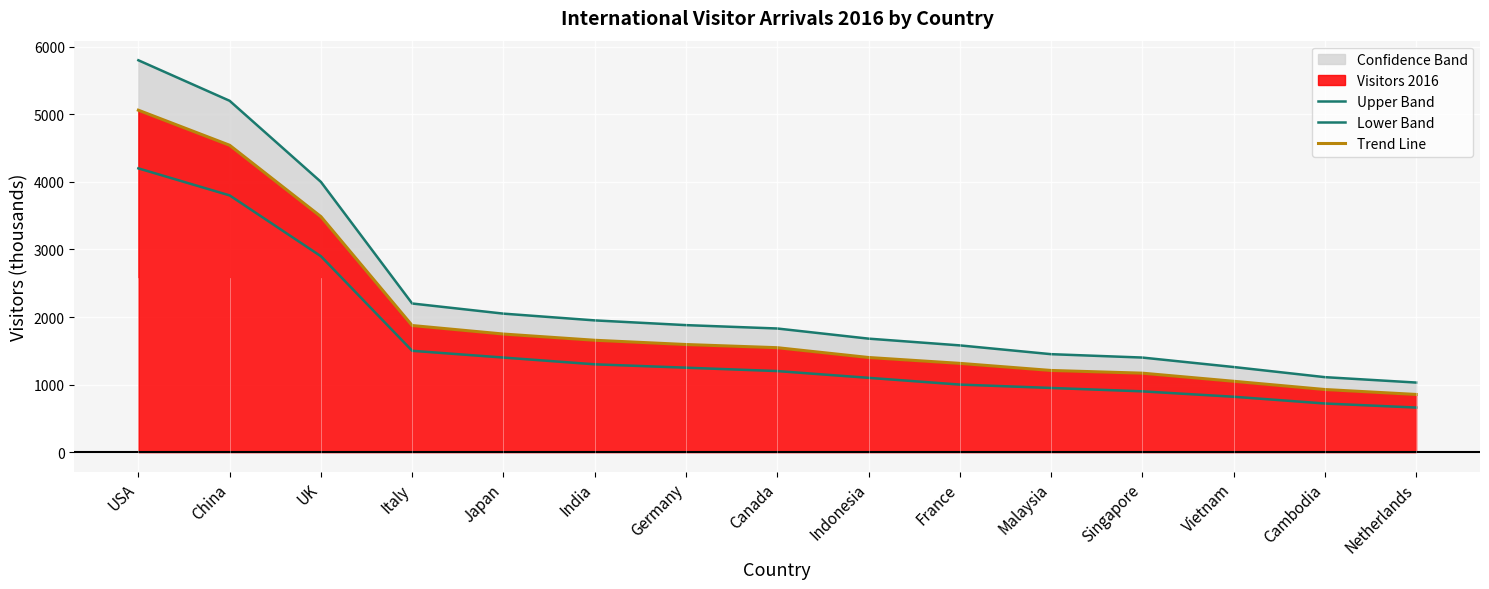

Which label corresponds to the largest value in the chart?

USA